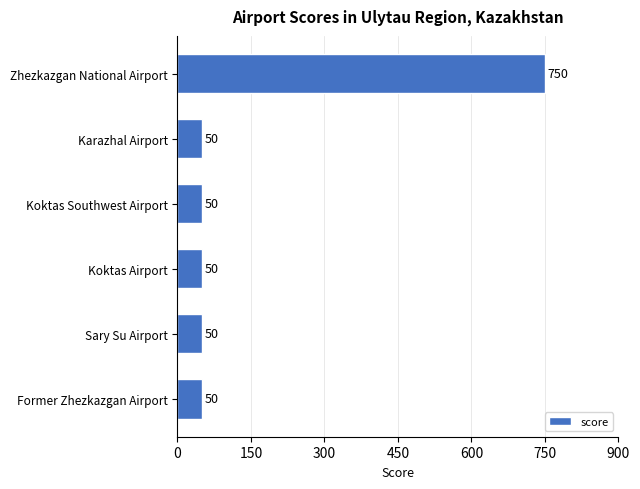

The chart shows a value of 50 at Koktas Airport. True or false?

True